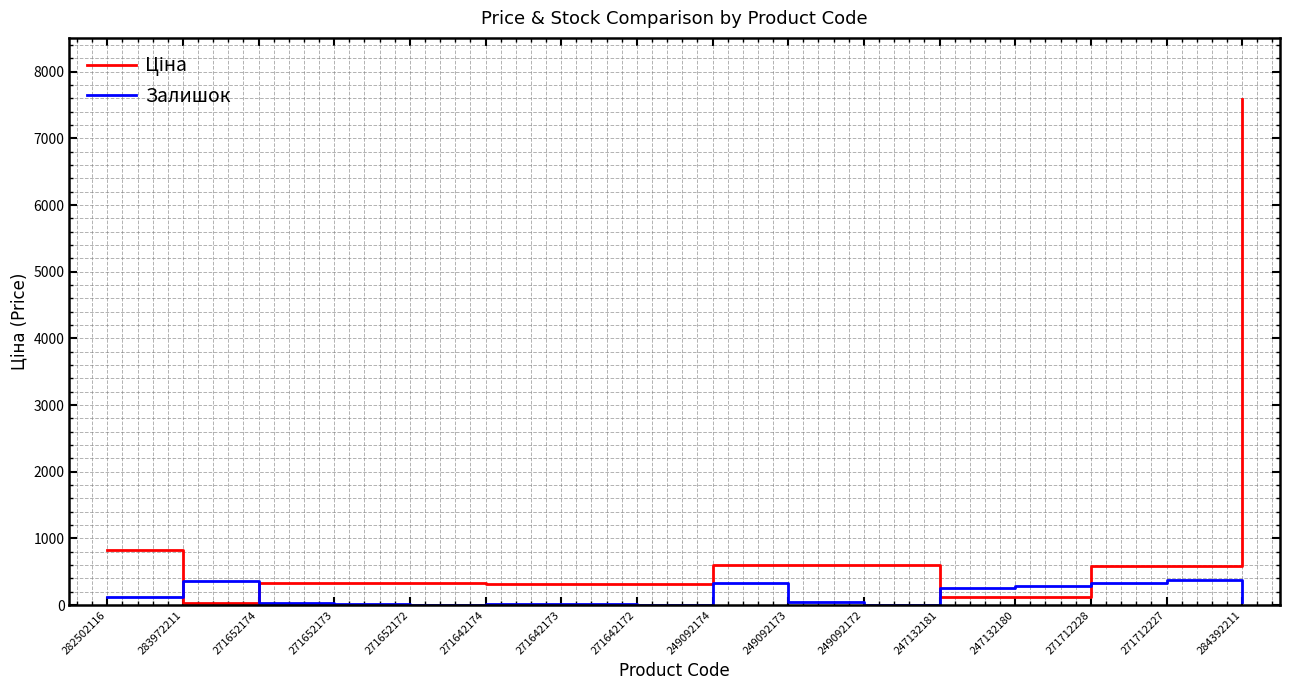

What is the spread (max minus min) of values at 271712228?

255.9